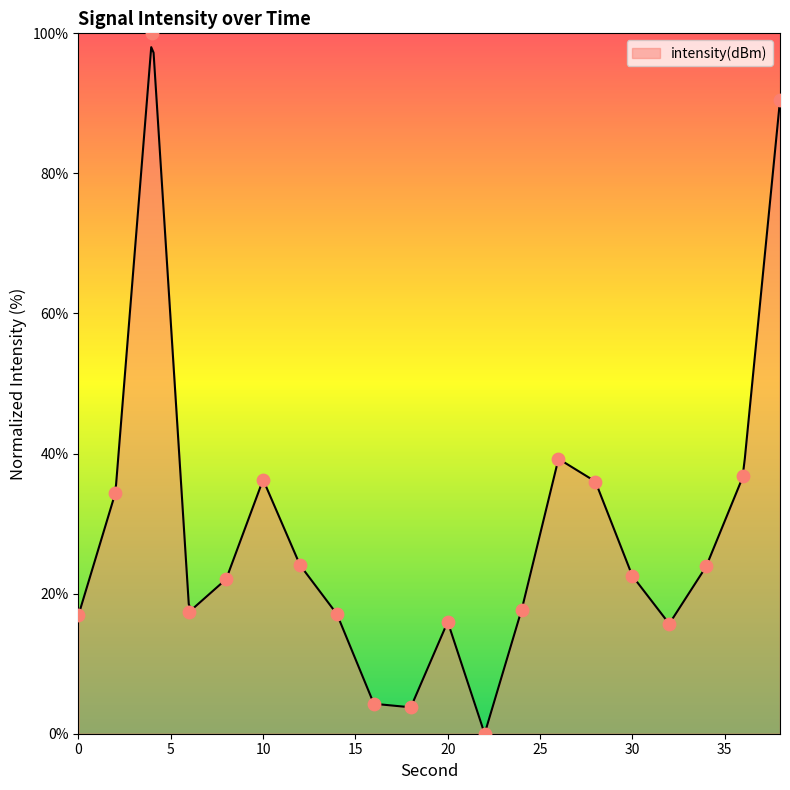

What is the ratio of the value at 20 to the value at 24?

0.9